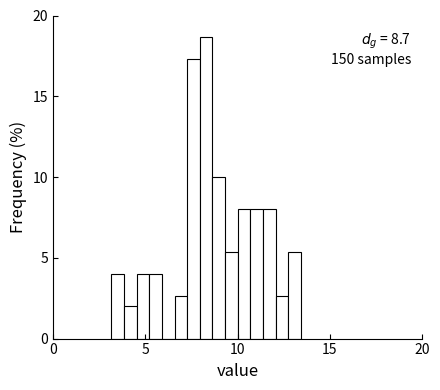

Around what value on the x-axis is the tallest bar? Give the approximate position of its centre, as read against the axis.

8.5